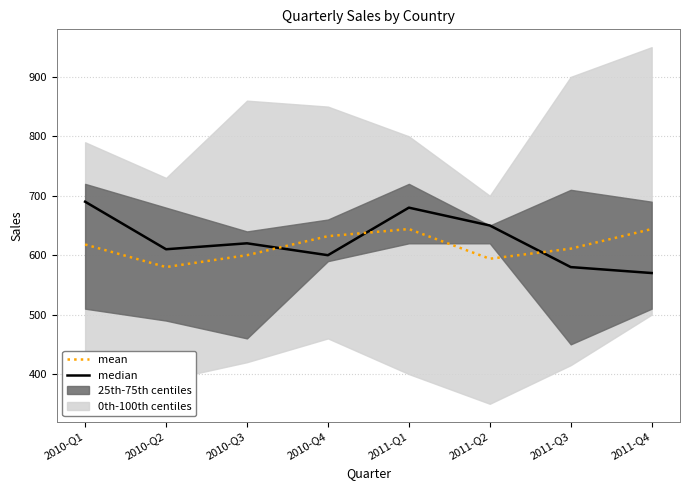

Where do median and mean first cross each other?

2010-Q3 and 2010-Q4